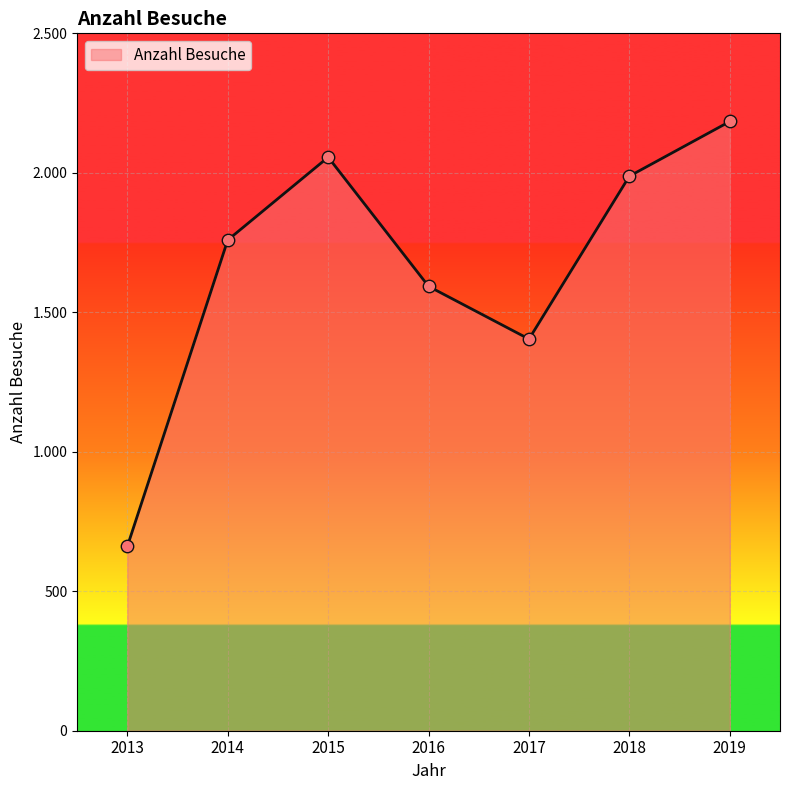

What is the change in value from 2014 to 2016?

-166